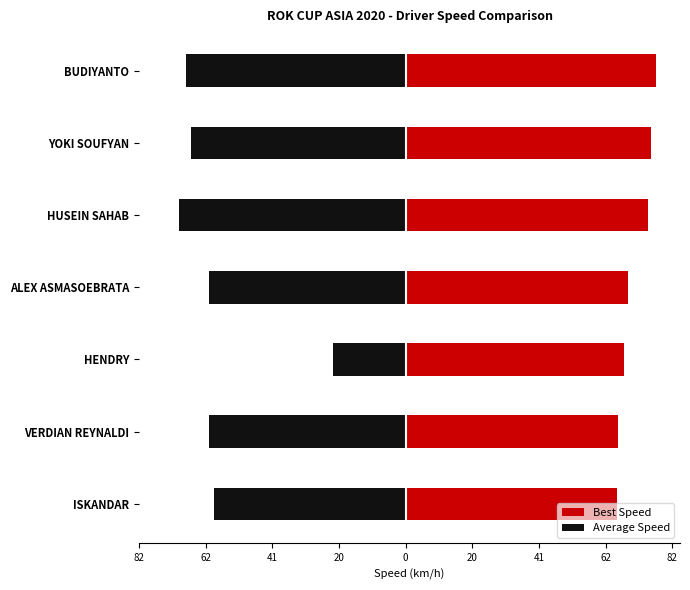

What is the label of the 6th bar from the right?

YOKI SOUFYAN